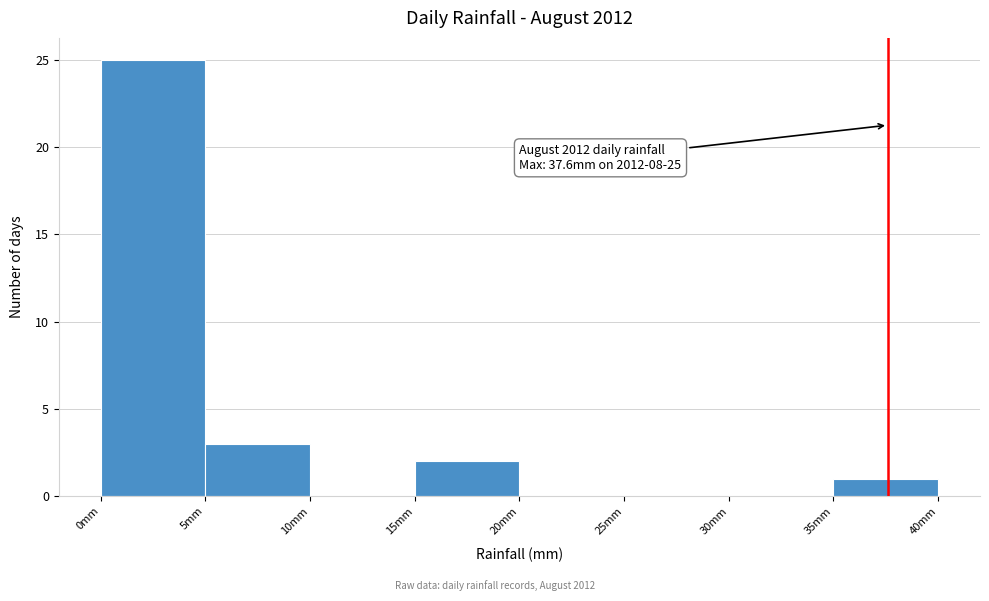

Over which range of the x-axis is the bar tallest?

0 to 5